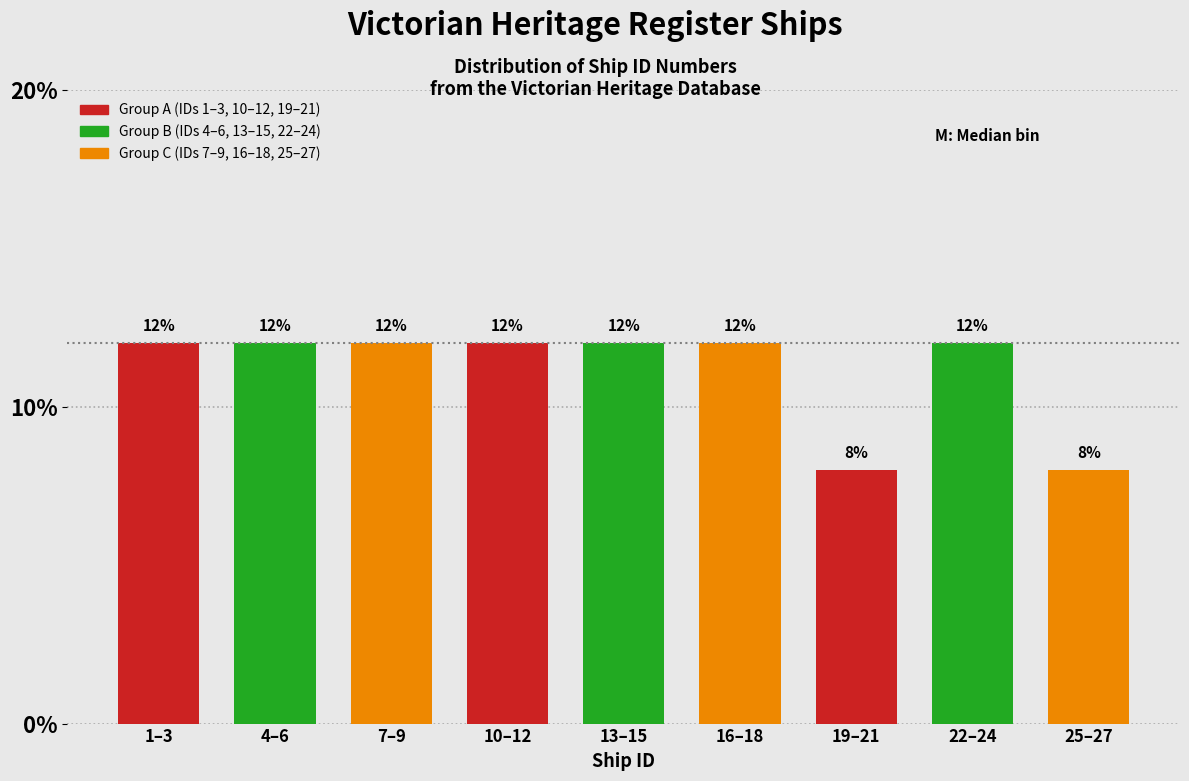

Reading right to left, what are all the values shown in this chart?

8	12	8	12	12	12	12	12	12